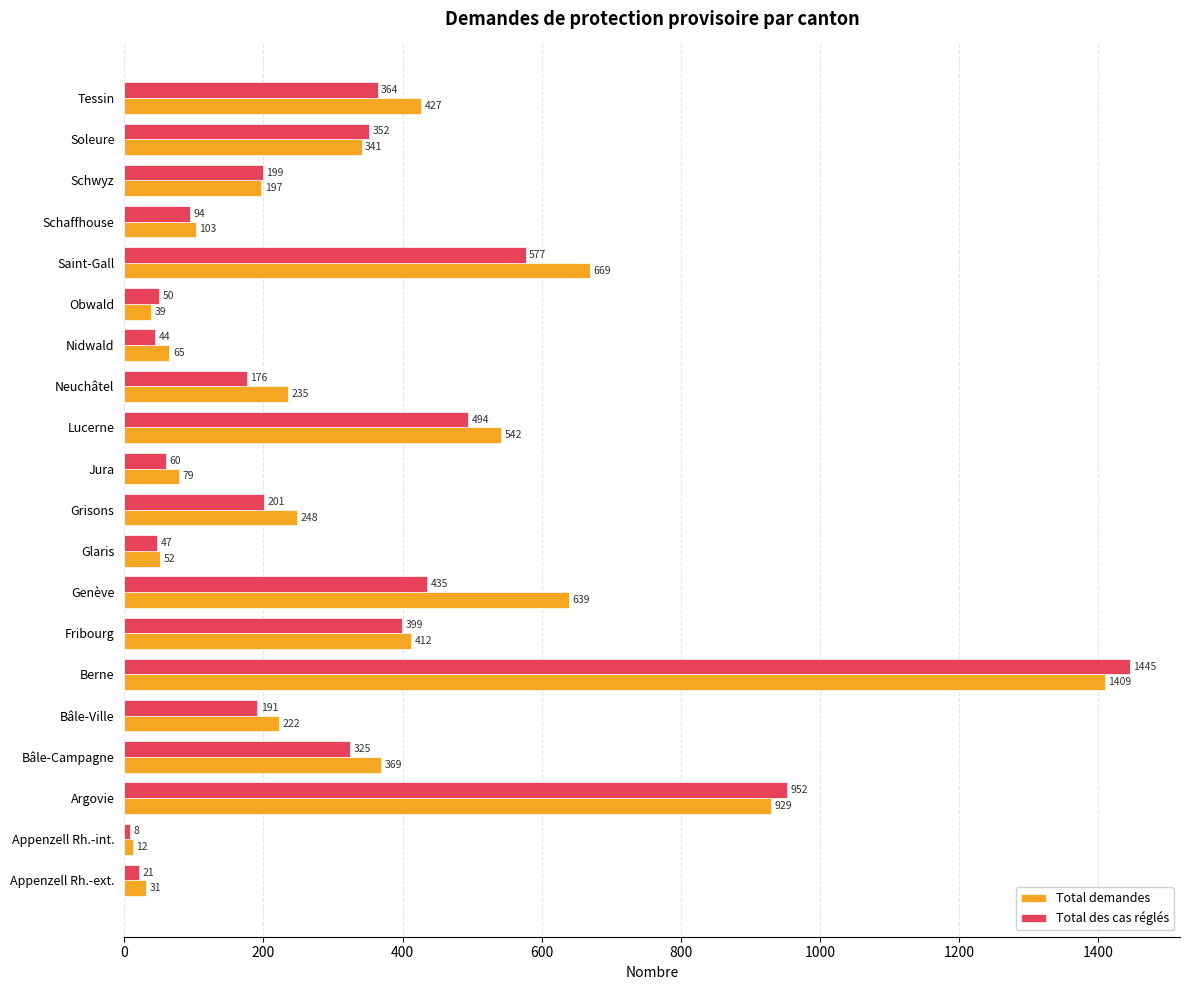

What is the sum of the Total des cas réglés values at Fribourg and Appenzell Rh.-ext.?

420